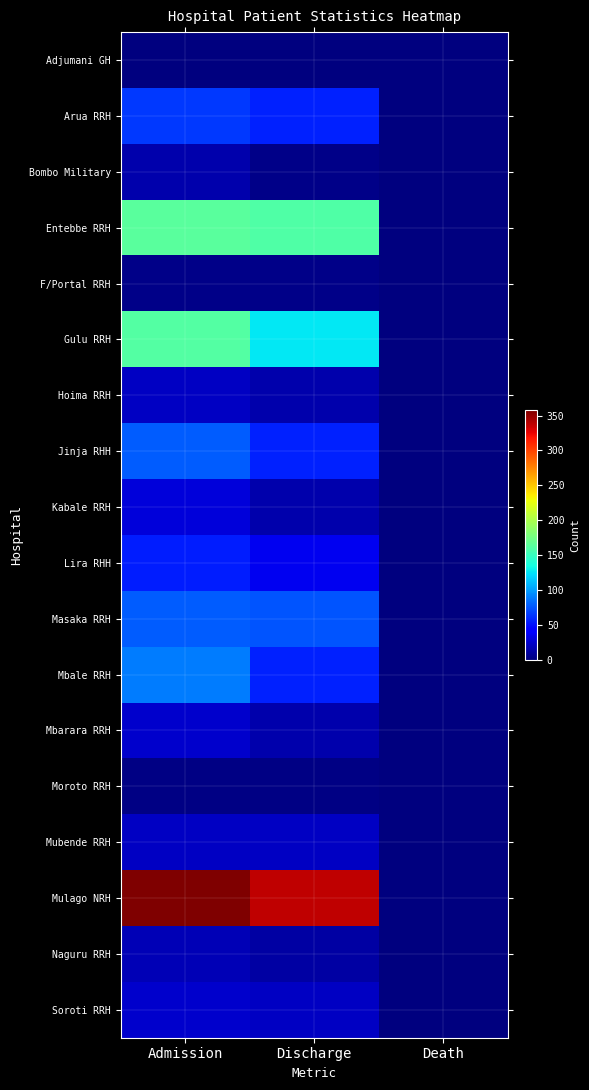

At how many categories does at least one series exceed 269?

2